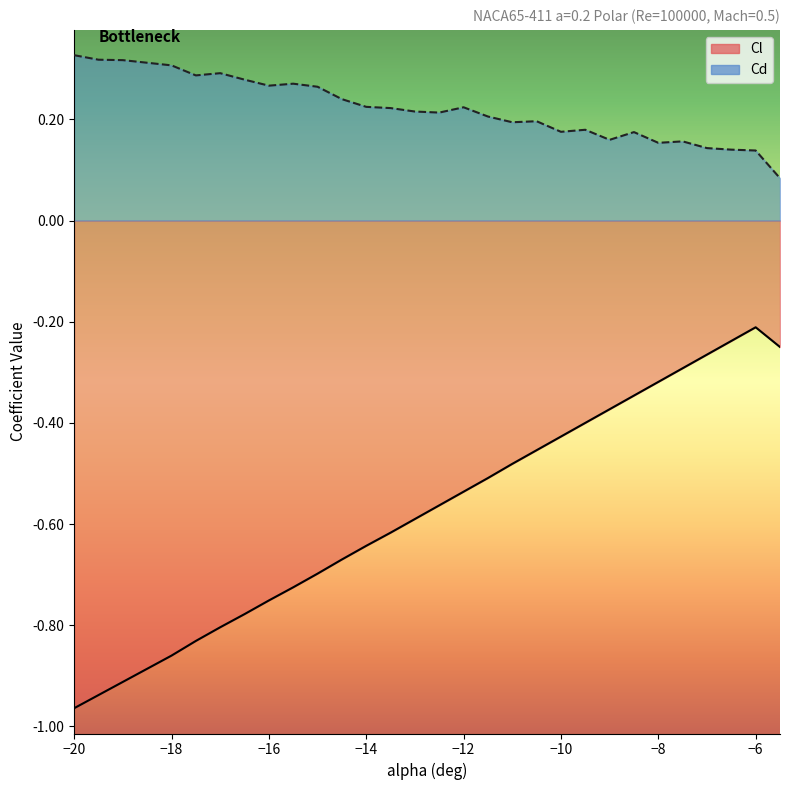

Is it true that Cd equals 0.4 at -14.5?

False